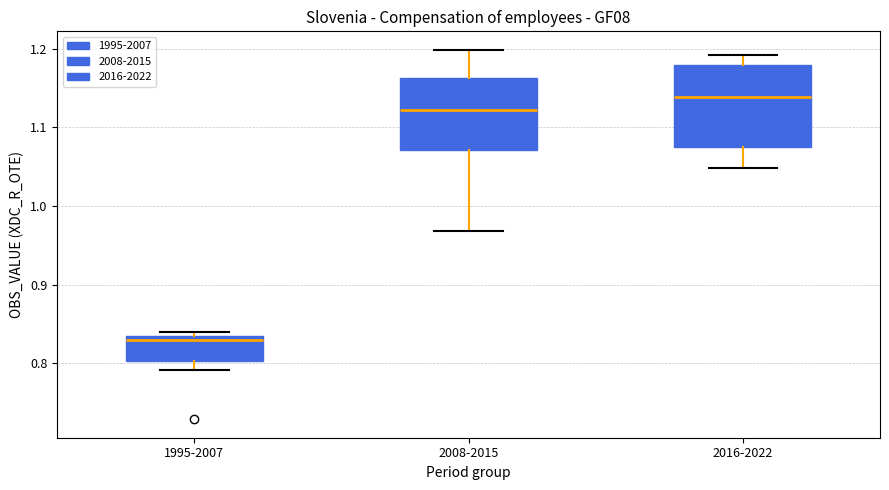

Which box has the highest median line?

2016-2022